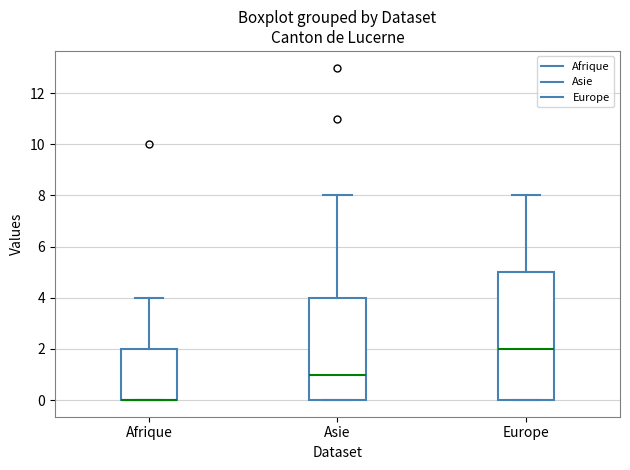

Comparing the boxes themselves (not the whiskers), which one is the tallest?

Europe